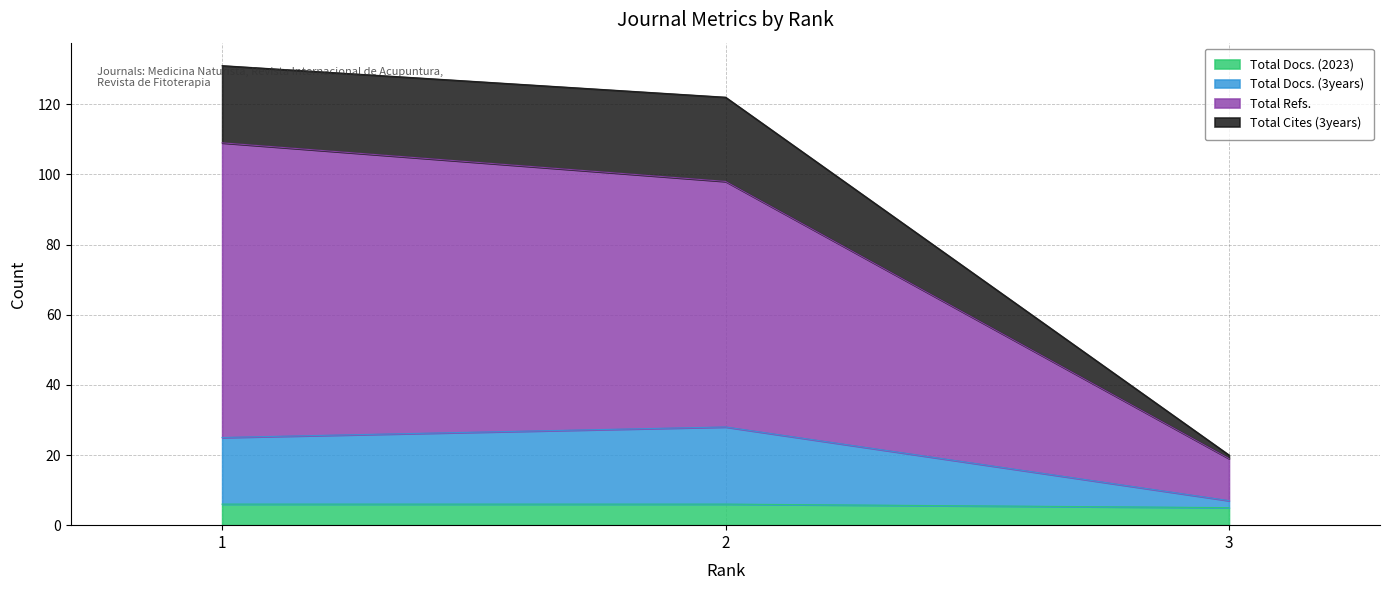

The value of Total Docs. (2023) at 3 is 5. True or false?

True